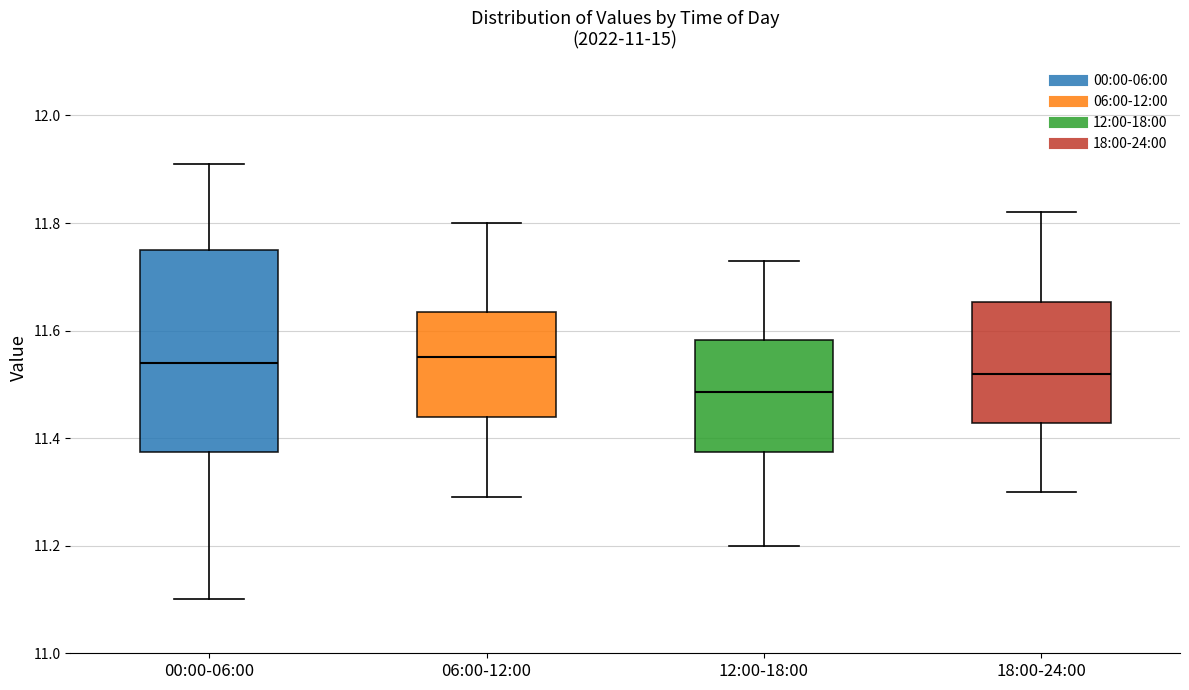

Where is the upper edge of the box for 18:00-24:00 on the y-axis? The values are not printed on the chart, so give them approximately, as read against the axis.

11.66